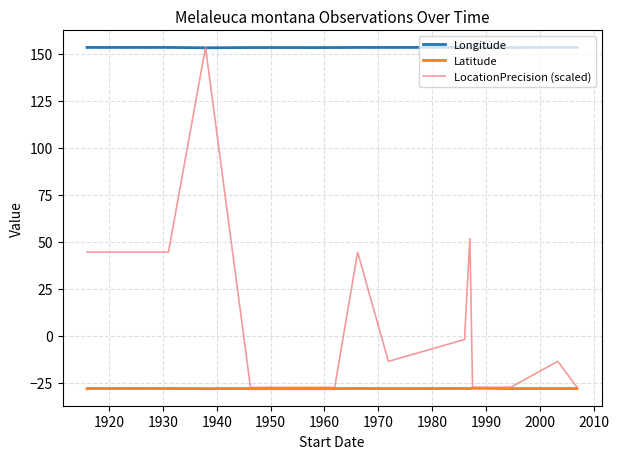

Is this an area chart (filled region under the line)?

No